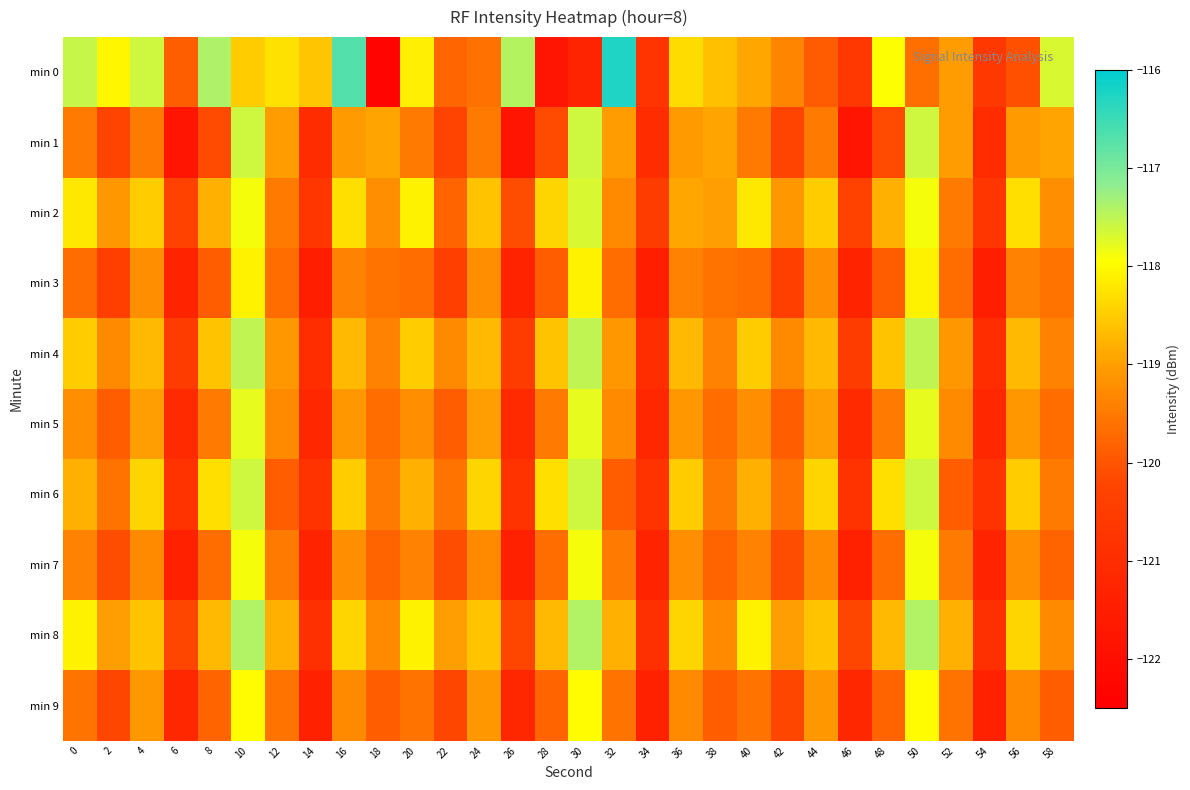

Reading left to right, list all the values displayed in this chart.

min 0: 0=-117.6	2=-118.0	4=-117.6	6=-119.9	8=-117.4	10=-118.5	12=-118.3	14=-118.6	16=-116.7	18=-122.3	20=-118.1	22=-119.8	24=-119.6	26=-117.4	28=-121.8	30=-121.2	32=-116.3	34=-120.8	36=-118.3	38=-118.6	40=-118.9	42=-119.4	44=-119.9	46=-120.6	48=-117.9	50=-119.6	52=-119.0	54=-120.6	56=-120.0	58=-117.7
min 1: 0=-119.5	2=-120.3	4=-119.5	6=-121.8	8=-120.2	10=-117.6	12=-119.0	14=-121.0	16=-119.1	18=-118.9	20=-119.5	22=-120.3	24=-119.5	26=-121.8	28=-120.2	30=-117.6	32=-119.0	34=-121.0	36=-119.1	38=-118.9	40=-119.5	42=-120.3	44=-119.5	46=-121.8	48=-120.2	50=-117.6	52=-119.0	54=-121.0	56=-119.1	58=-118.9
min 2: 0=-118.2	2=-119.1	4=-118.5	6=-120.3	8=-118.8	10=-117.9	12=-119.5	14=-120.7	16=-118.3	18=-119.2	20=-118.1	22=-119.8	24=-118.6	26=-120.1	28=-118.4	30=-117.7	32=-119.3	34=-120.5	36=-118.9	38=-119.0	40=-118.2	42=-119.1	44=-118.5	46=-120.3	48=-118.8	50=-117.9	52=-119.5	54=-120.7	56=-118.3	58=-119.2
min 3: 0=-119.7	2=-120.4	4=-119.2	6=-121.3	8=-119.9	10=-118.1	12=-119.7	14=-121.5	16=-119.4	18=-119.6	20=-119.7	22=-120.4	24=-119.2	26=-121.3	28=-119.9	30=-118.1	32=-119.7	34=-121.5	36=-119.4	38=-119.6	40=-119.7	42=-120.4	44=-119.2	46=-121.3	48=-119.9	50=-118.1	52=-119.7	54=-121.5	56=-119.4	58=-119.6
min 4: 0=-118.5	2=-119.3	4=-118.7	6=-120.5	8=-118.6	10=-117.5	12=-119.1	14=-121.0	16=-118.7	18=-119.4	20=-118.5	22=-119.3	24=-118.7	26=-120.5	28=-118.6	30=-117.5	32=-119.1	34=-121.0	36=-118.7	38=-119.4	40=-118.5	42=-119.3	44=-118.7	46=-120.5	48=-118.6	50=-117.5	52=-119.1	54=-121.0	56=-118.7	58=-119.4
min 5: 0=-119.2	2=-119.9	4=-119.0	6=-121.1	8=-119.5	10=-117.8	12=-119.3	14=-121.2	16=-119.1	18=-119.7	20=-119.2	22=-119.9	24=-119.0	26=-121.1	28=-119.5	30=-117.8	32=-119.3	34=-121.2	36=-119.1	38=-119.7	40=-119.2	42=-119.9	44=-119.0	46=-121.1	48=-119.5	50=-117.8	52=-119.3	54=-121.2	56=-119.1	58=-119.7
min 6: 0=-118.8	2=-119.6	4=-118.4	6=-120.8	8=-118.3	10=-117.6	12=-119.9	14=-120.8	16=-118.5	18=-119.5	20=-118.8	22=-119.6	24=-118.4	26=-120.8	28=-118.3	30=-117.6	32=-119.9	34=-120.8	36=-118.5	38=-119.5	40=-118.8	42=-119.6	44=-118.4	46=-120.8	48=-118.3	50=-117.6	52=-119.9	54=-120.8	56=-118.5	58=-119.5
min 7: 0=-119.4	2=-120.1	4=-119.3	6=-121.4	8=-119.7	10=-117.9	12=-119.5	14=-121.3	16=-119.2	18=-119.8	20=-119.4	22=-120.1	24=-119.3	26=-121.4	28=-119.7	30=-117.9	32=-119.5	34=-121.3	36=-119.2	38=-119.8	40=-119.4	42=-120.1	44=-119.3	46=-121.4	48=-119.7	50=-117.9	52=-119.5	54=-121.3	56=-119.2	58=-119.8
min 8: 0=-118.1	2=-119.0	4=-118.6	6=-120.2	8=-118.7	10=-117.4	12=-118.8	14=-120.9	16=-118.4	18=-119.3	20=-118.1	22=-119.0	24=-118.6	26=-120.2	28=-118.7	30=-117.4	32=-118.8	34=-120.9	36=-118.4	38=-119.3	40=-118.1	42=-119.0	44=-118.6	46=-120.2	48=-118.7	50=-117.4	52=-118.8	54=-120.9	56=-118.4	58=-119.3
min 9: 0=-119.6	2=-120.2	4=-119.1	6=-121.2	8=-119.8	10=-118.0	12=-119.6	14=-121.4	16=-119.3	18=-119.9	20=-119.6	22=-120.2	24=-119.1	26=-121.2	28=-119.8	30=-118.0	32=-119.6	34=-121.4	36=-119.3	38=-119.9	40=-119.6	42=-120.2	44=-119.1	46=-121.2	48=-119.8	50=-118.0	52=-119.6	54=-121.4	56=-119.3	58=-119.9